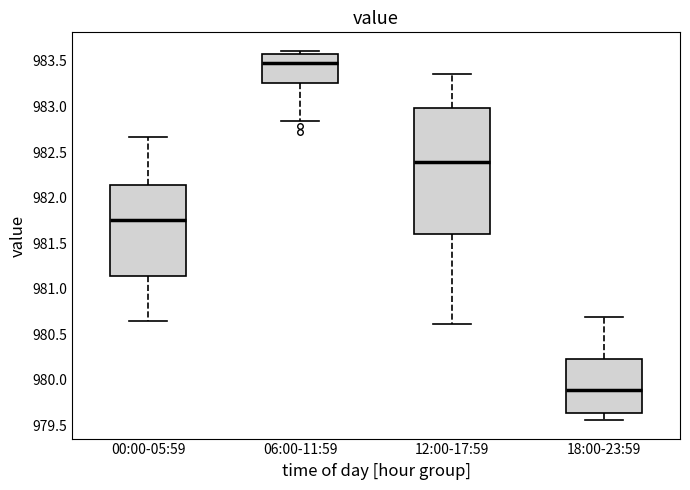

Where is the upper edge of the box for 12:00-17:59 on the y-axis? The values are not printed on the chart, so give them approximately, as read against the axis.

983.00